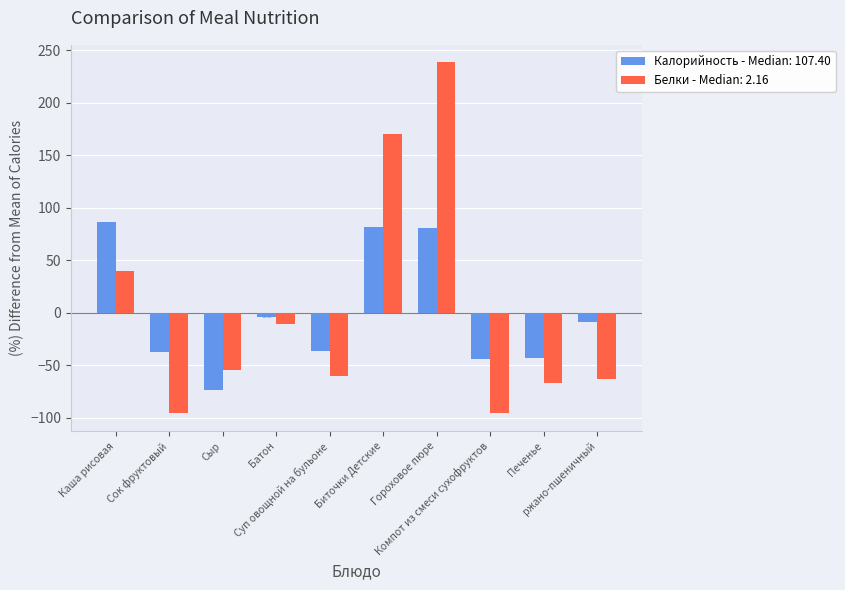

At how many categories does at least one series exceed 65?

3